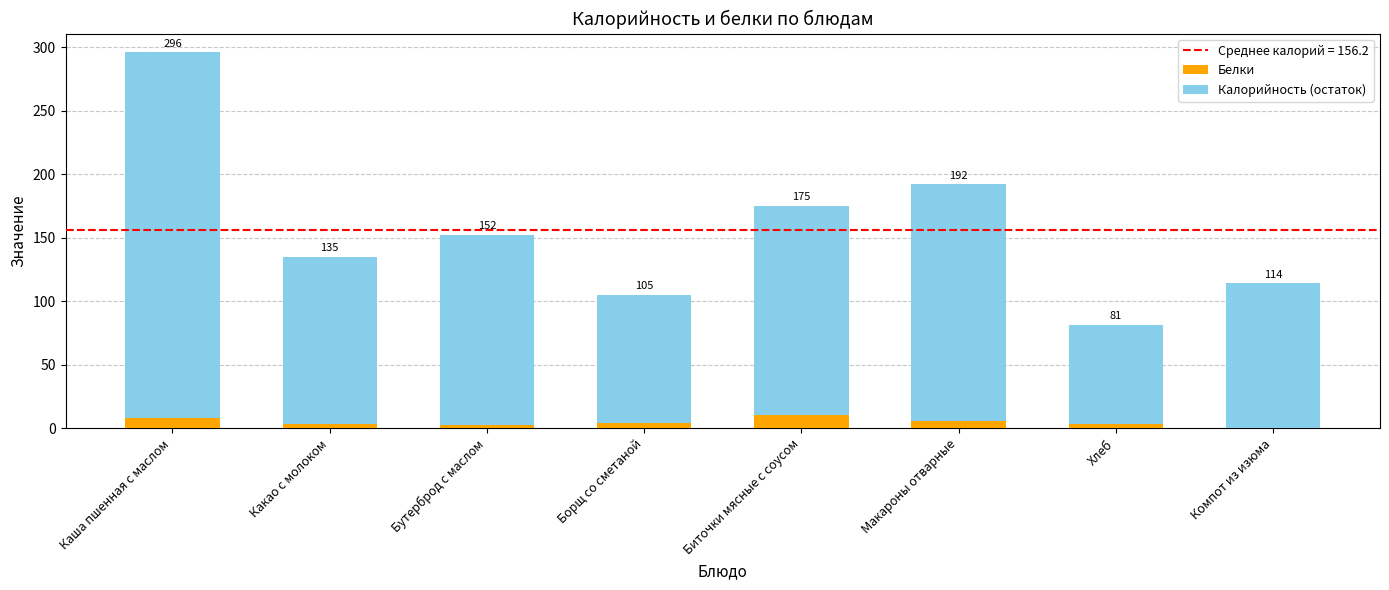

What is the sum of the Калорийность (остаток) values at Каша пшенная с маслом and Борщ со сметаной?

389.4